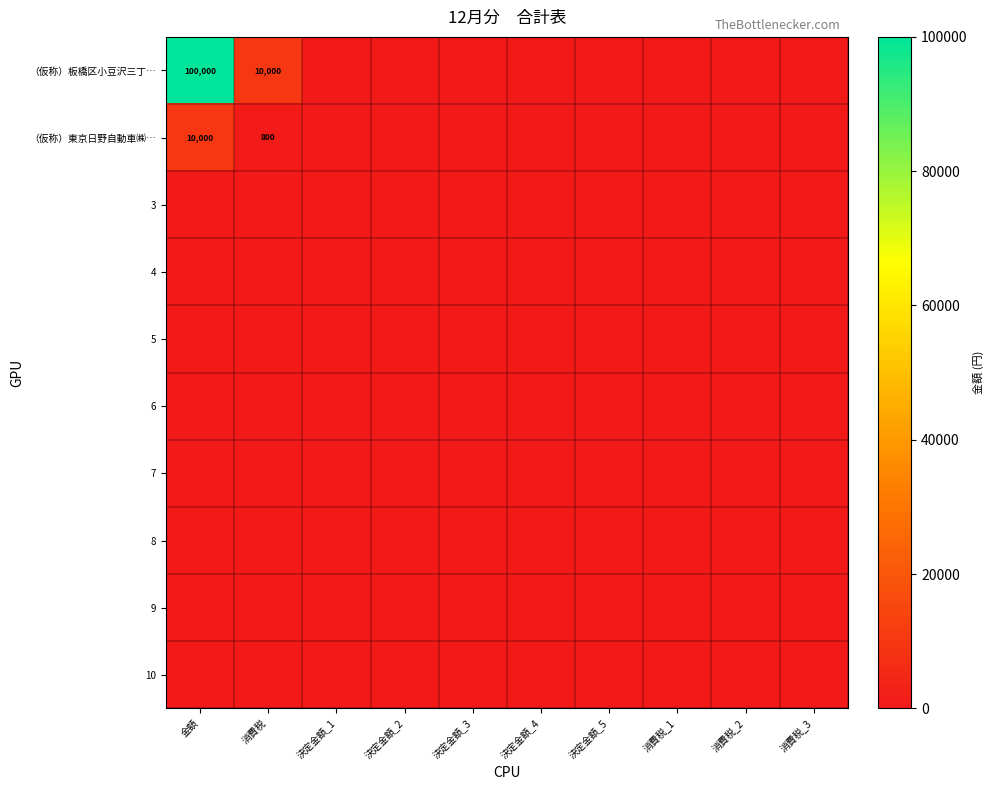

What is the maximum value shown in the chart?

100000